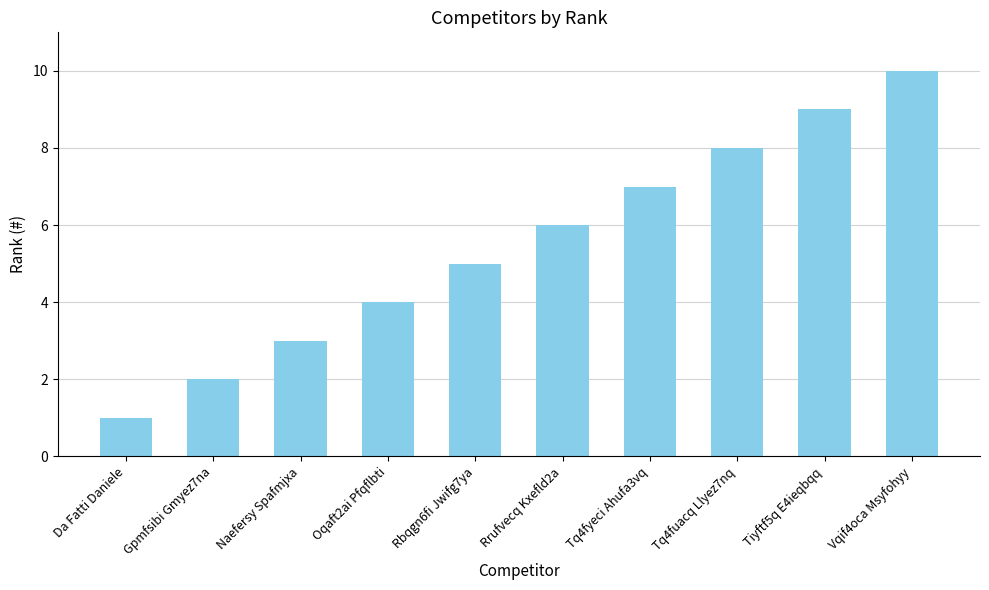

Count the values in the range 3 to 8.

6